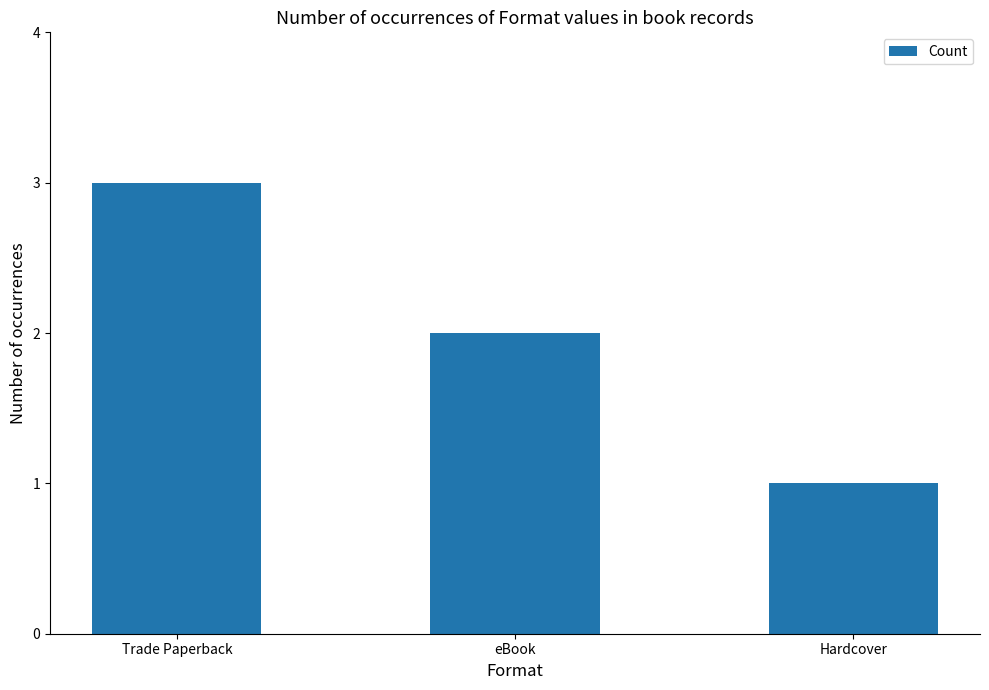

What is the label of the 1st bar from the right?

Hardcover